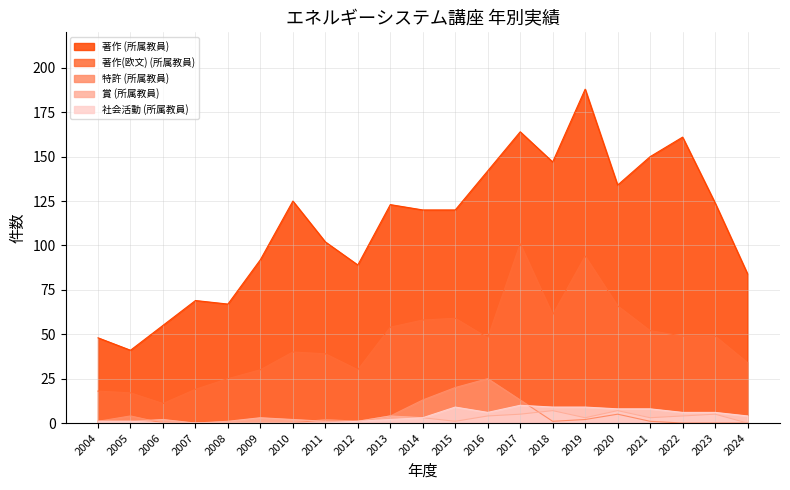

What is the value of the 賞 (所属教員) point at the 17th from the left?

7